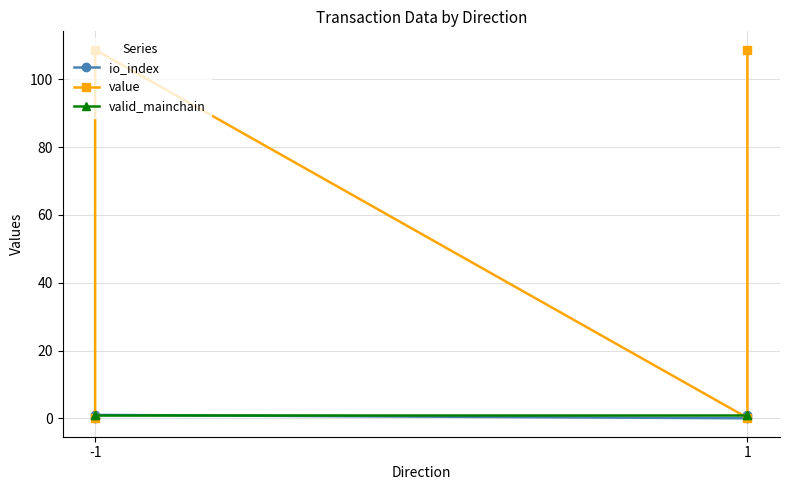

True or false: value and io_index intersect in this chart.

False